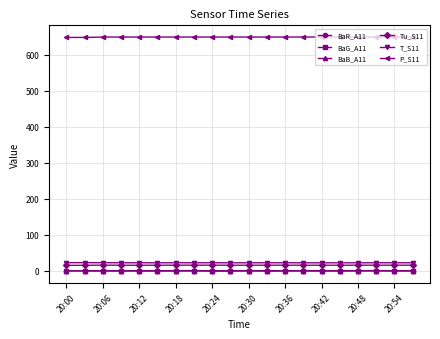

True or false: Tu_S11 has more than 0 points higher than both neighbors.

True